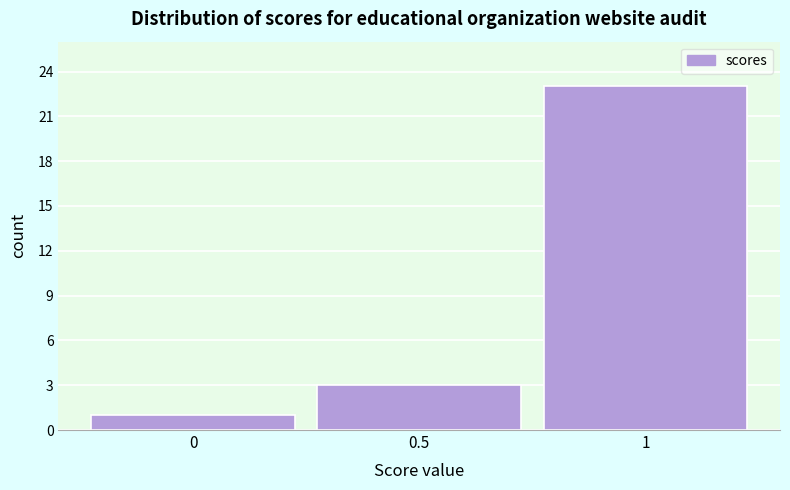

Reading left to right, transcribe all the data shown in this chart.

1	3	23